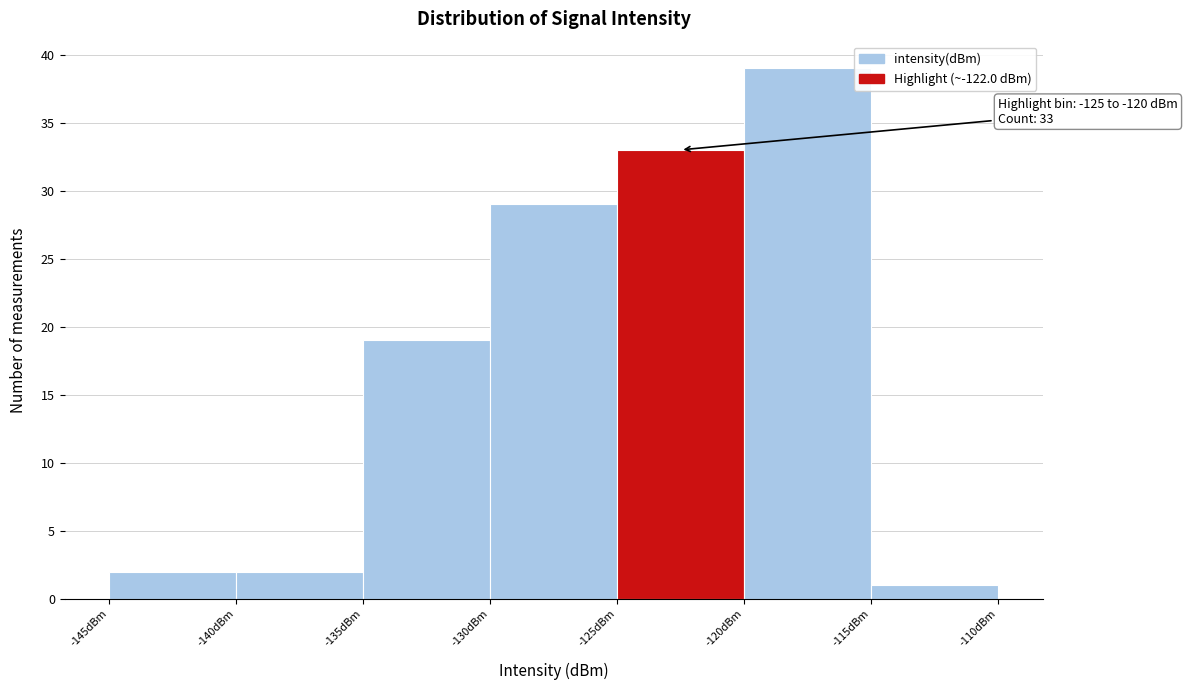

Which range on the x-axis has the tallest bar?

-120 to -115